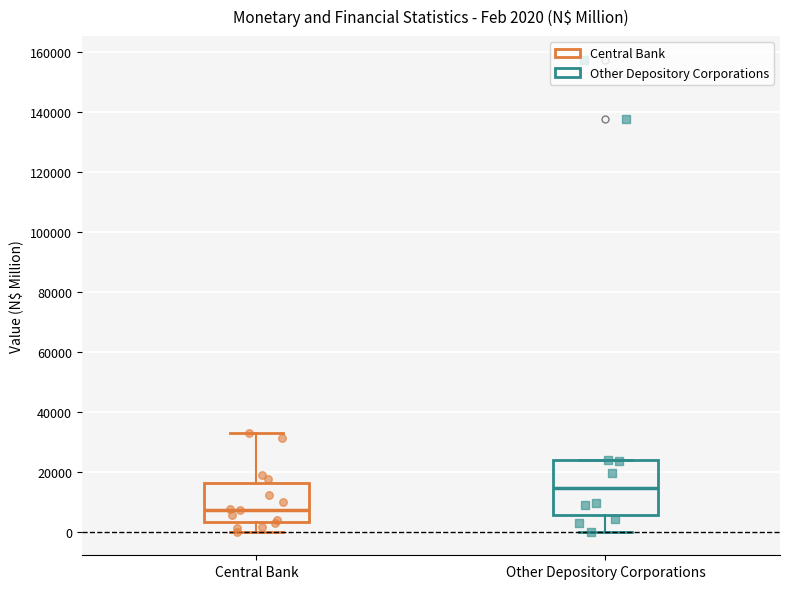

Which box is the tallest, from its lower edge to its upper edge?

Other Depository Corporations